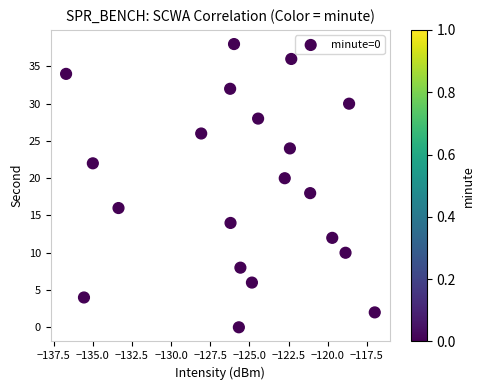

What is the range of Y values (max minus min)?

38